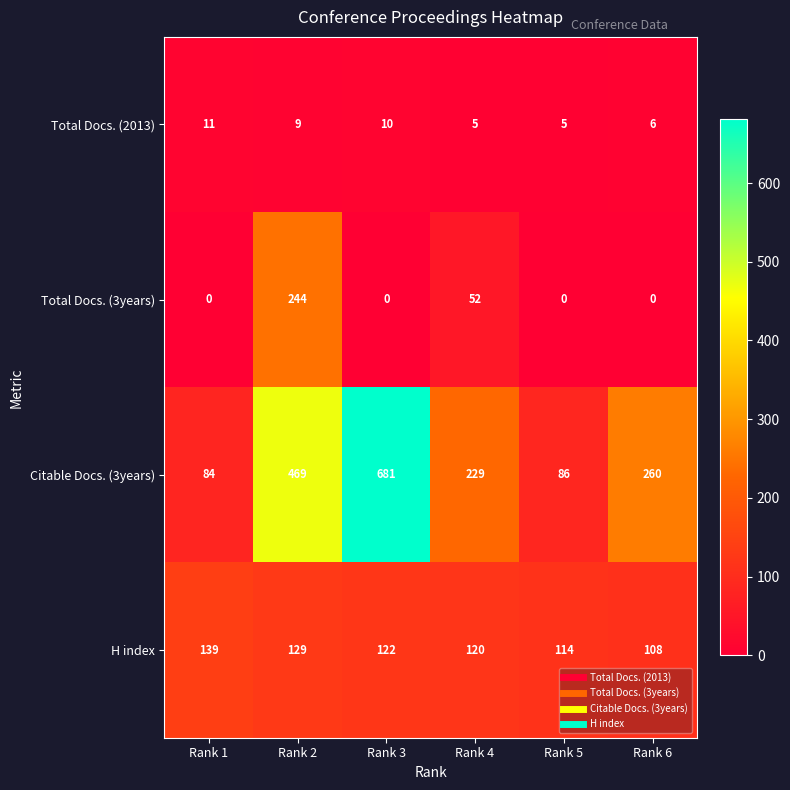

Which series has the largest total across all categories?

Citable Docs. (3years)